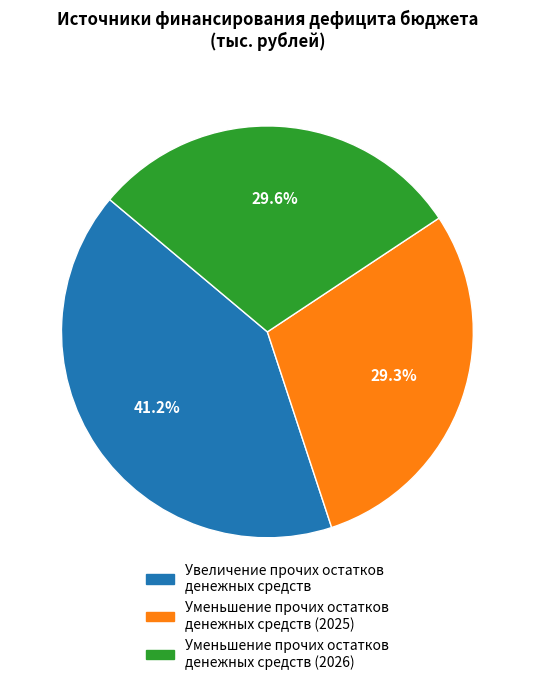

How many slices are in this pie chart?

3